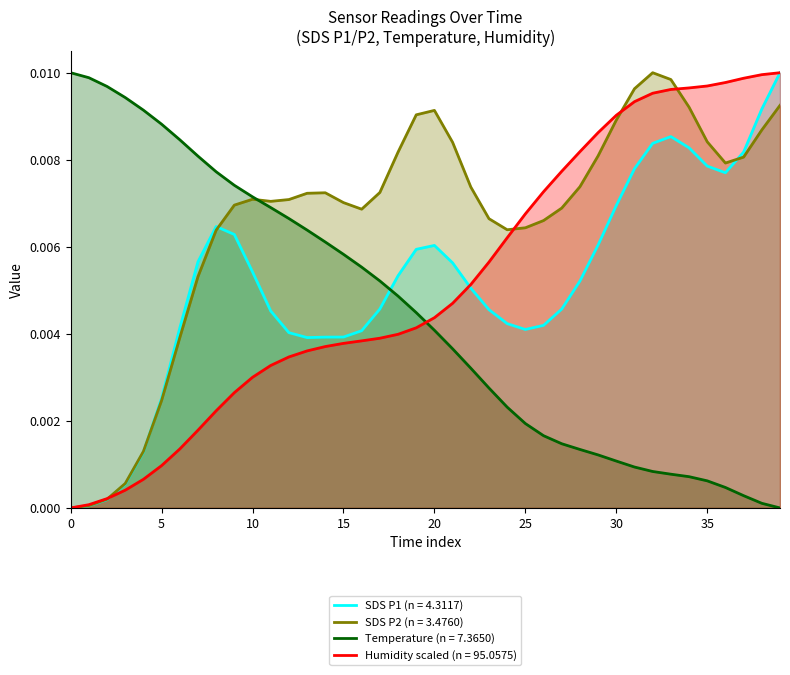

Which series has the largest total across all categories?

SDS P2 (n = 3.4760)